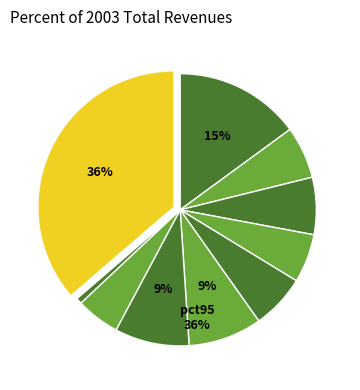

Count the number of slices in the pie.

10